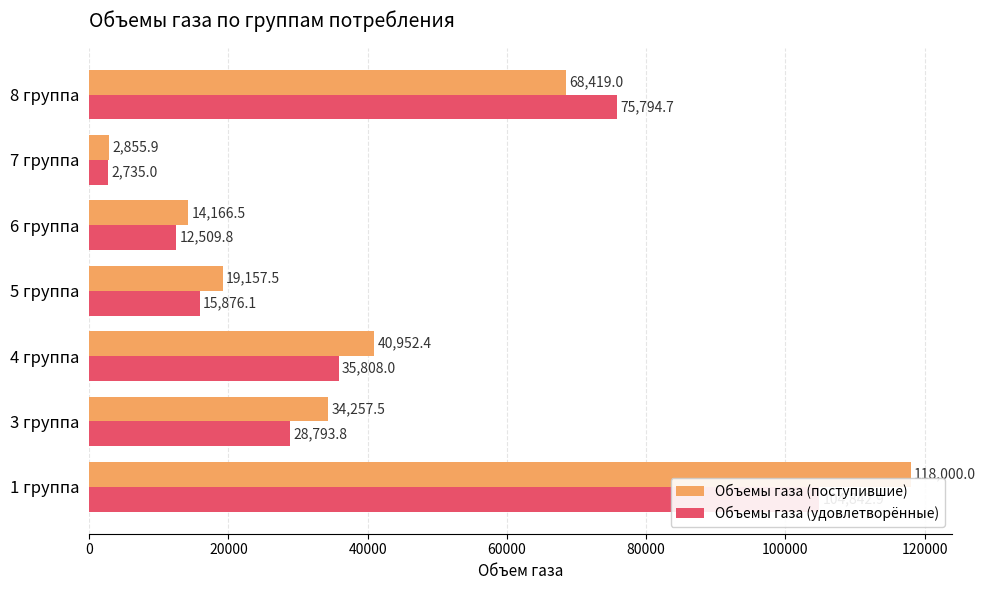

How many groups of bars are there?

7